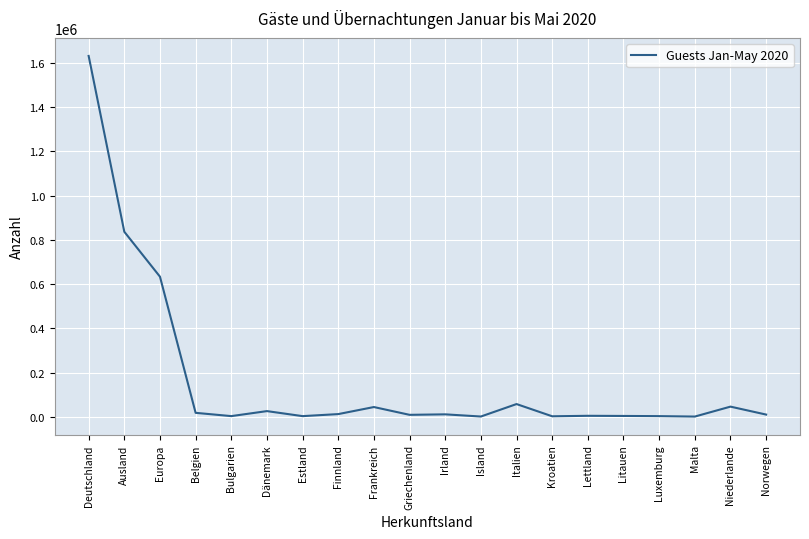

What is the difference between the maximum and minimum values?

1629883